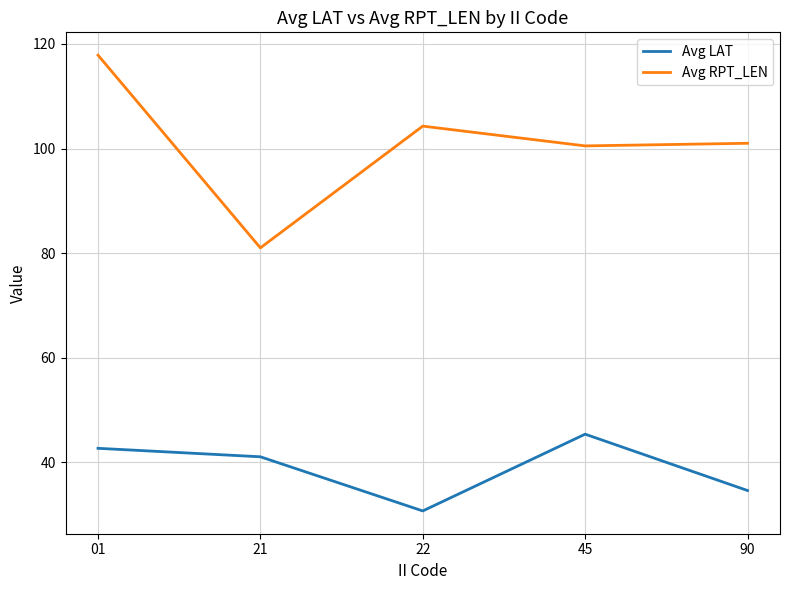

What is the difference between the Avg LAT values at 45 and 22?

14.7